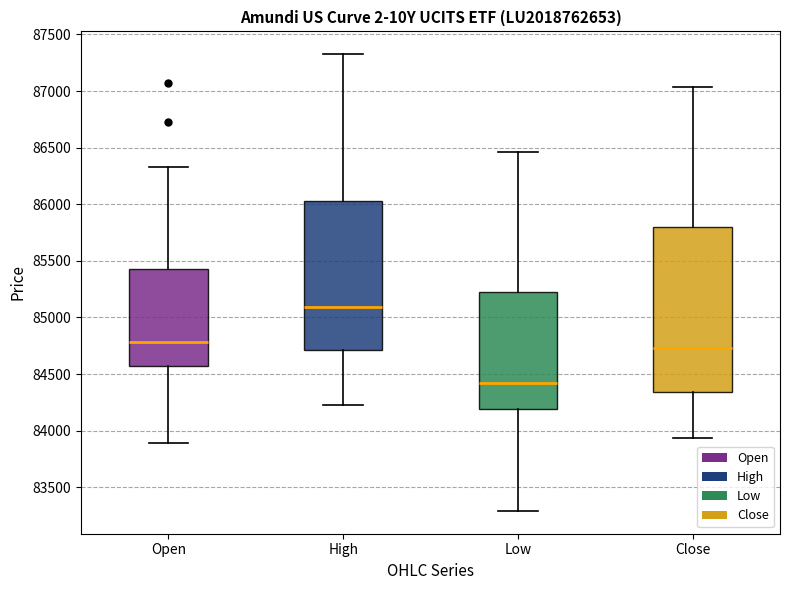

Which box's median line is the lowest?

Low